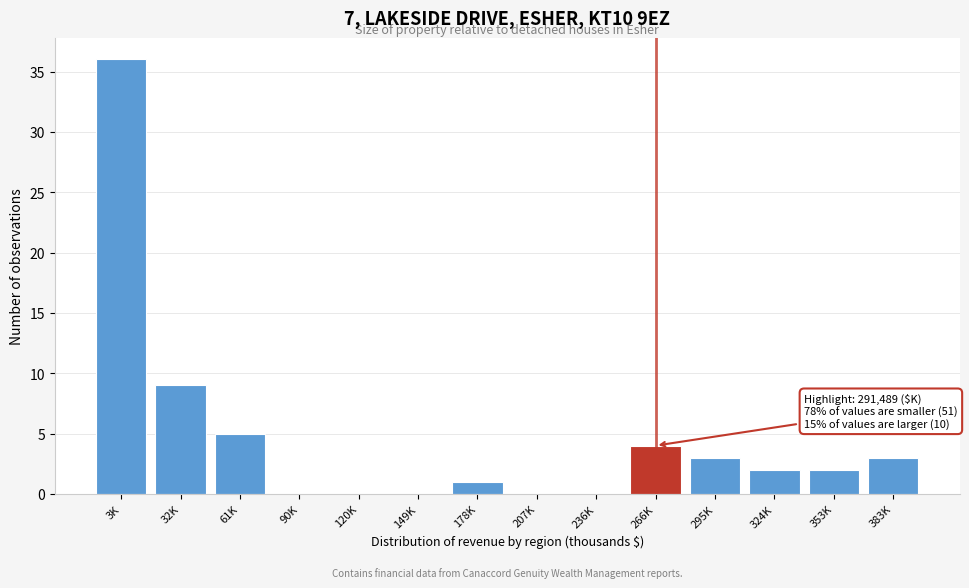

Reading right to left, list all the values displayed in this chart.

383K=3	353K=2	324K=2	295K=3	266K=4	236K=0	207K=0	178K=1	149K=0	120K=0	90K=0	61K=5	32K=9	3K=36